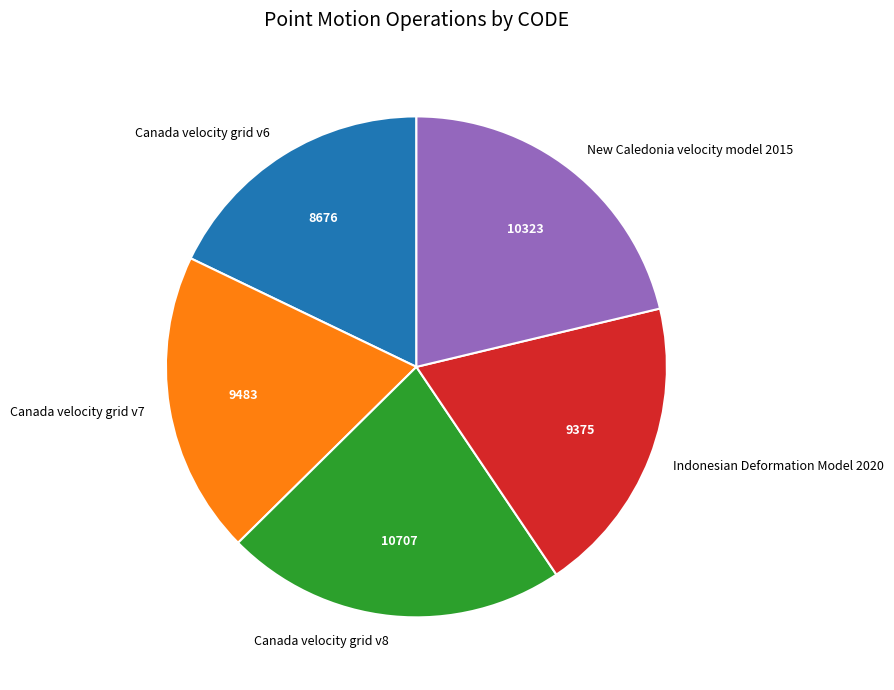

Which slice is the smallest?

Canada velocity grid v6